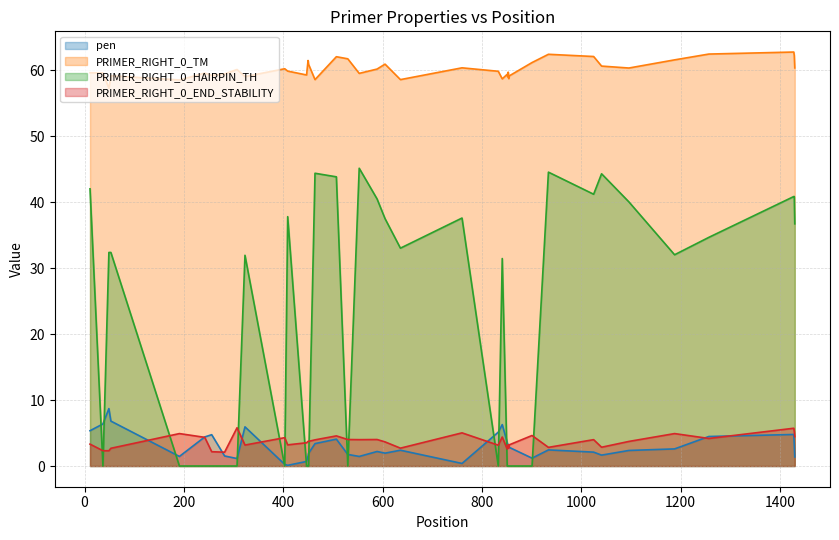

True or false: PRIMER_RIGHT_0_TM and PRIMER_RIGHT_0_HAIRPIN_TH cross at least once.

False